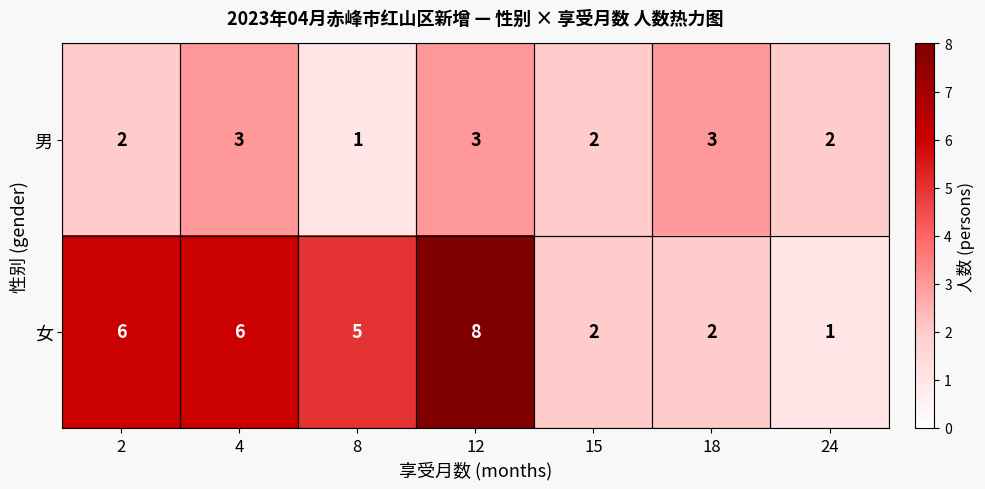

Which category has the lowest value in the 女 series?

24